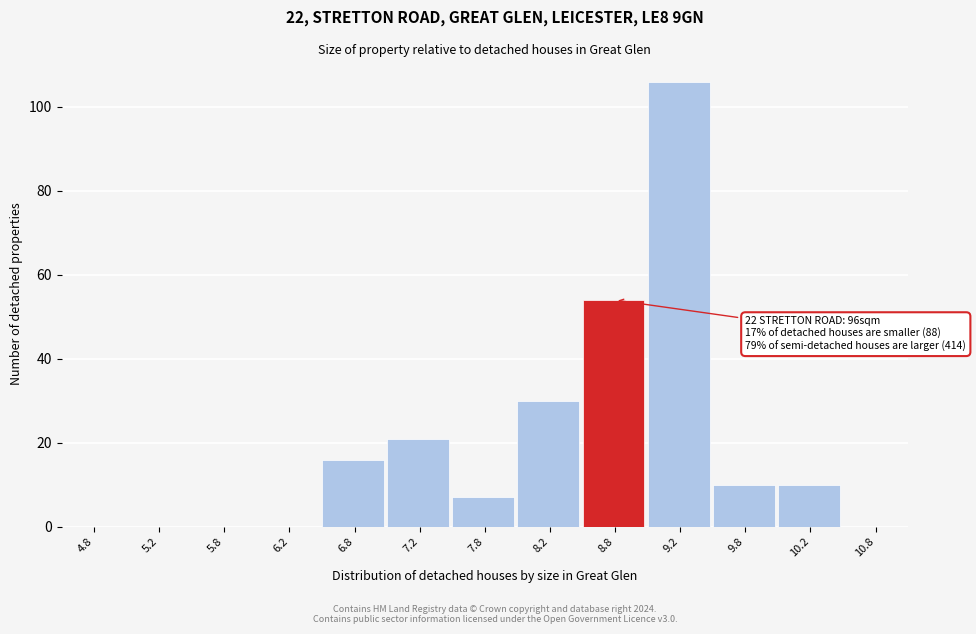

Which range on the x-axis has the tallest bar?

9.0 to 9.5